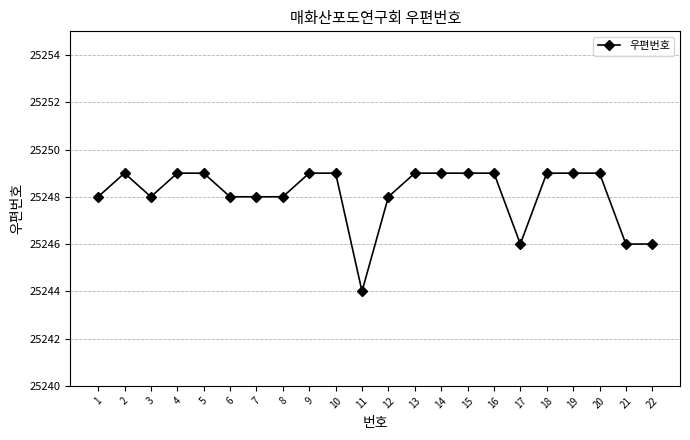

What is the value of the 14th point from the left?

25249